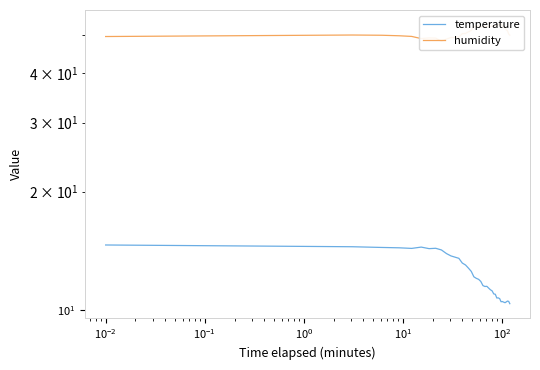

What is the minimum value for temperature?

10.4